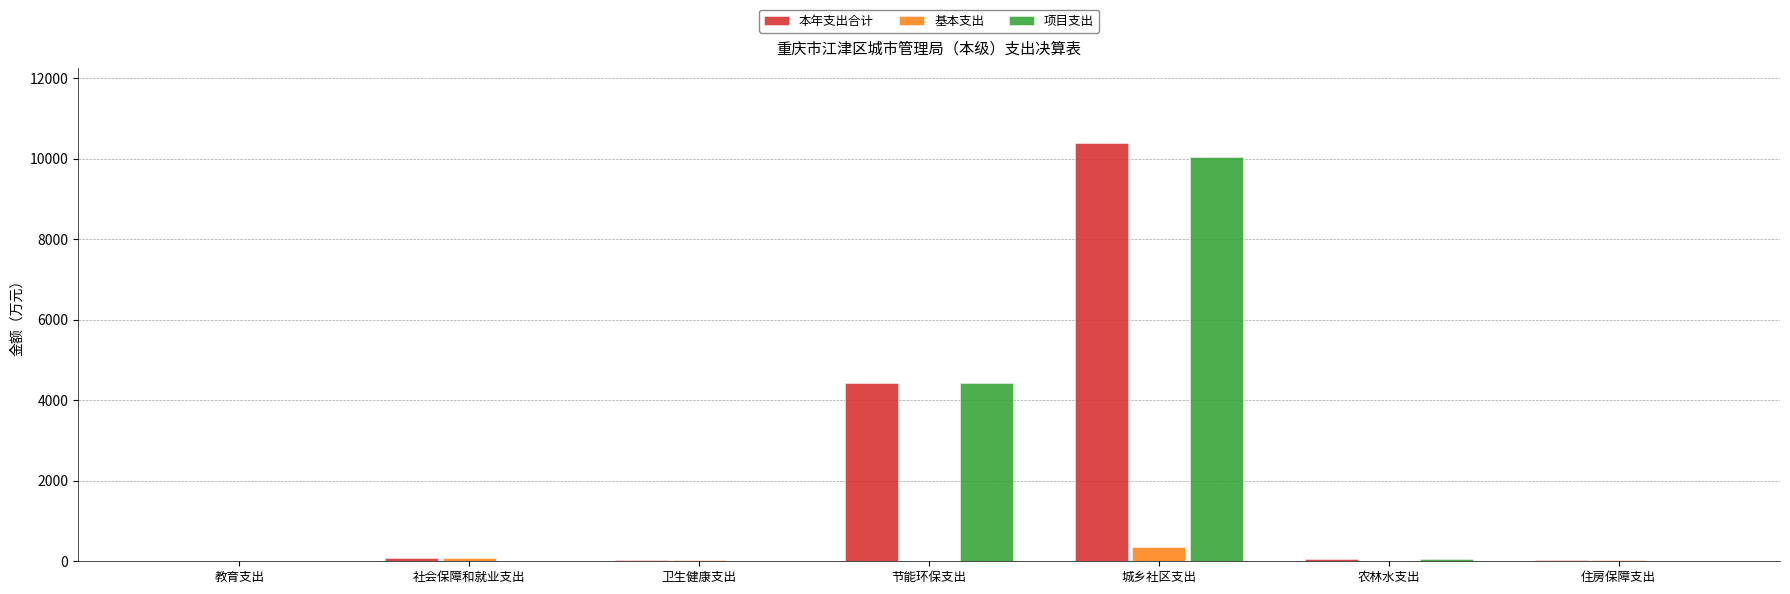

How many distinct data groups are displayed?

3